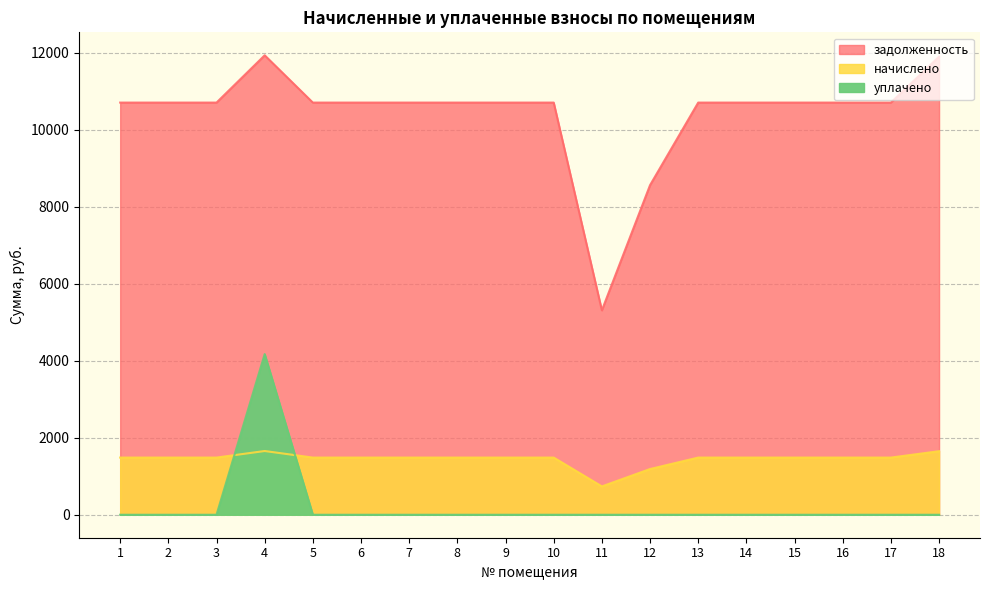

True or false: начислено and задолженность intersect in this chart.

False